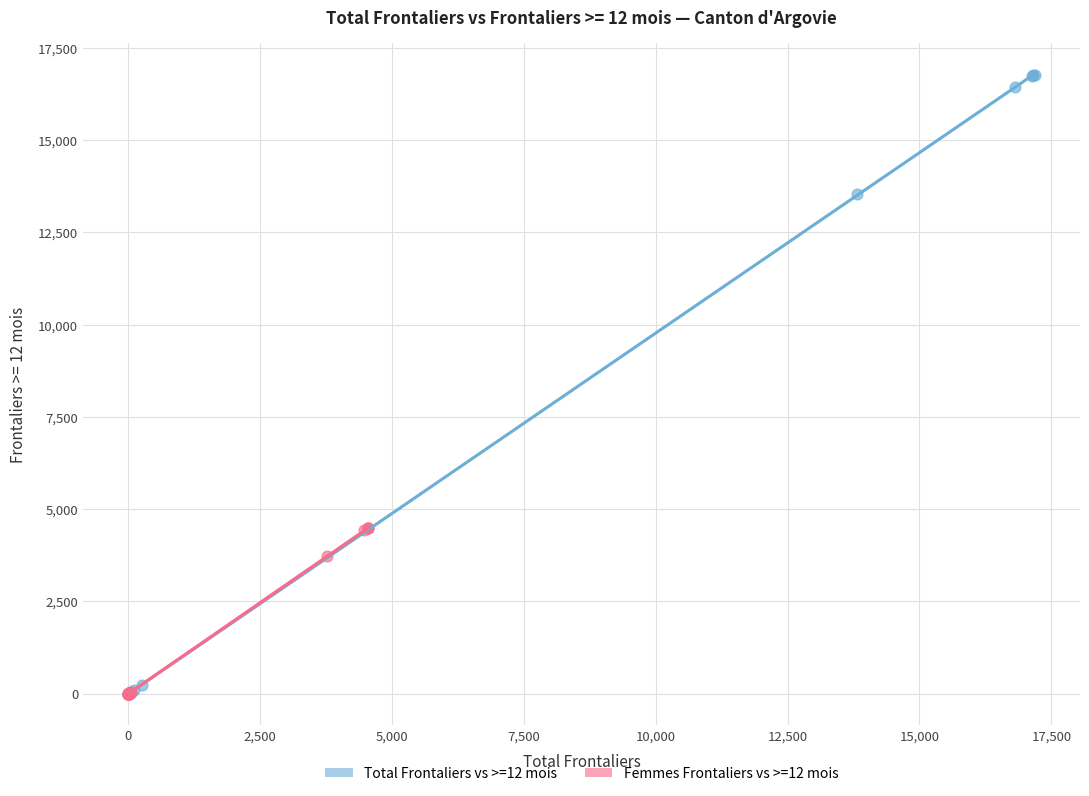

What are all the series names shown in the legend?

Total Frontaliers vs >=12 mois, Femmes Frontaliers vs >=12 mois